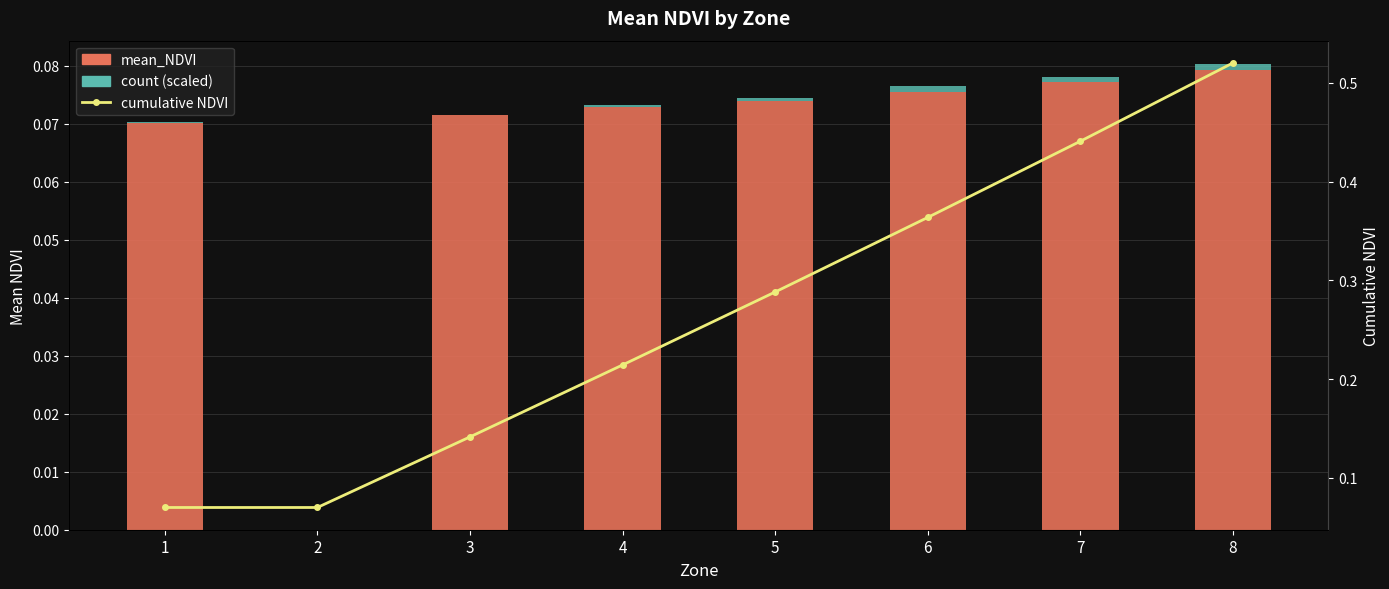

Which series has the largest range (max minus min)?

cumulative NDVI